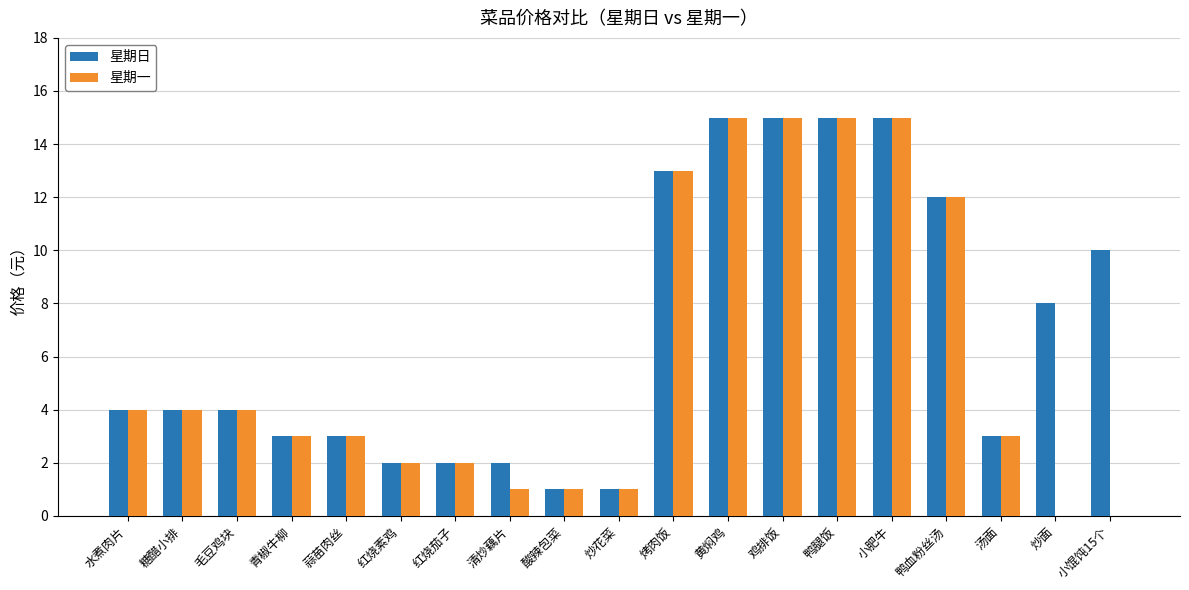

Which series has the largest range (max minus min)?

星期一